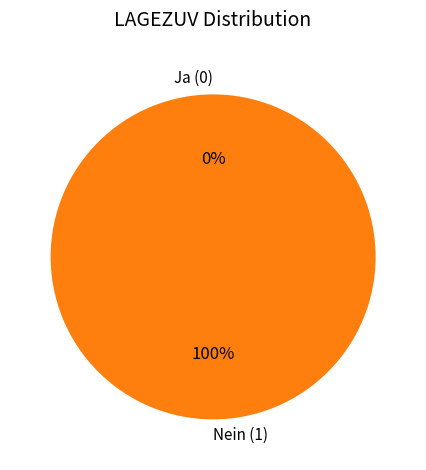

To the nearest percent, what portion does Nein (1) represent?

100%